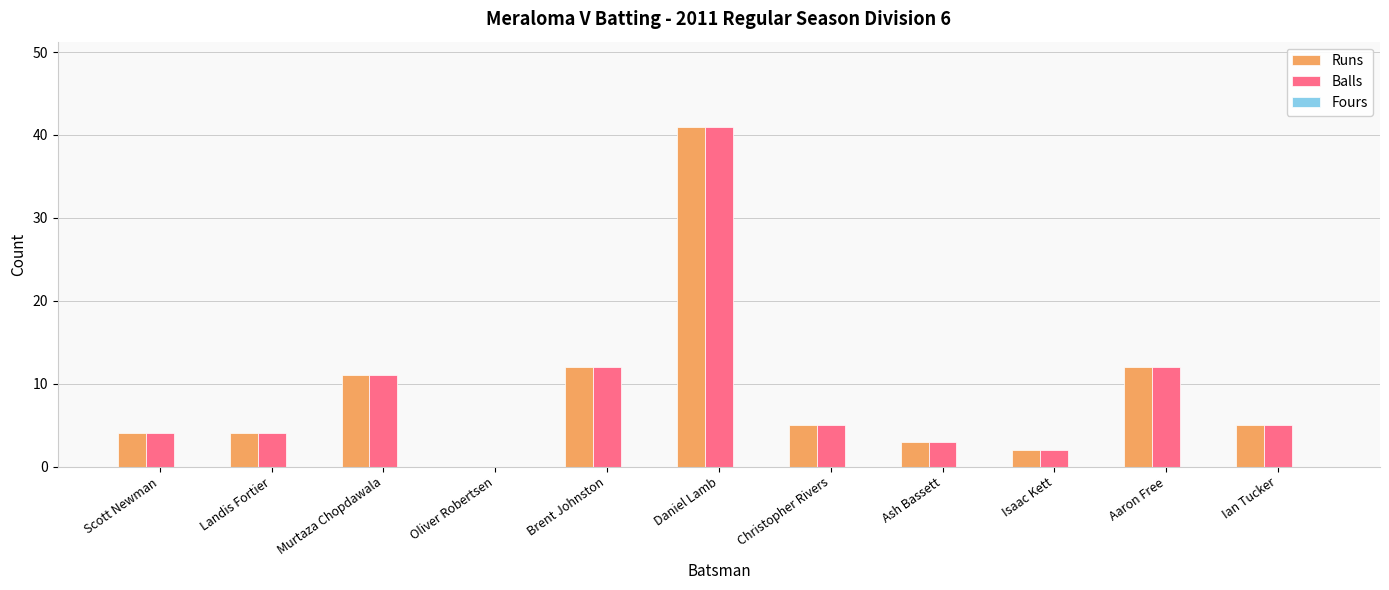

What is the difference between the Runs values at Scott Newman and Murtaza Chopdawala?

7